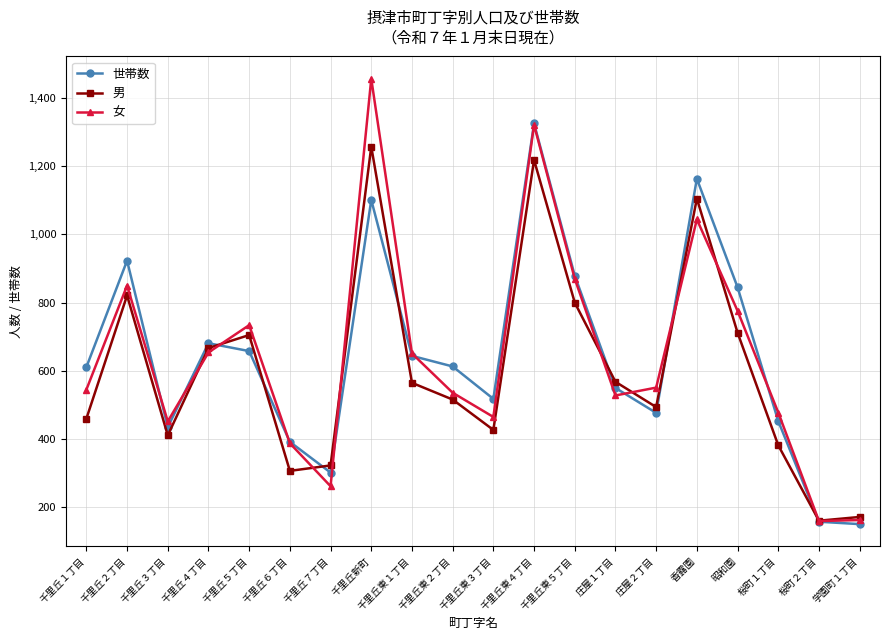

What is the spread (max minus min) of values at 千里丘新町?

355